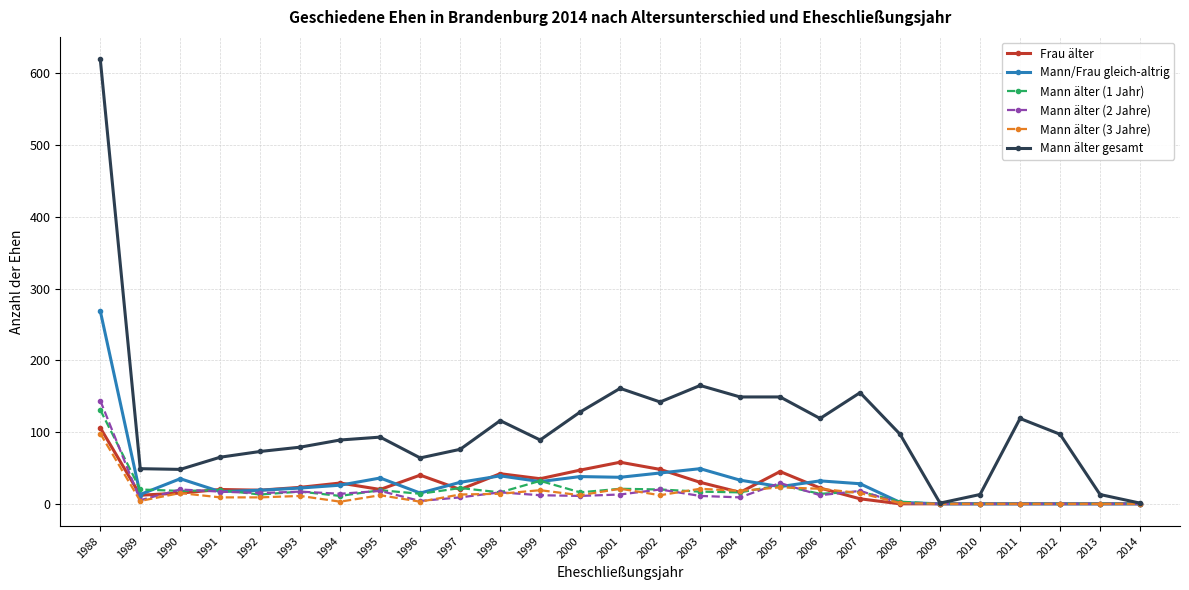

Which series has the largest total across all categories?

Mann älter gesamt